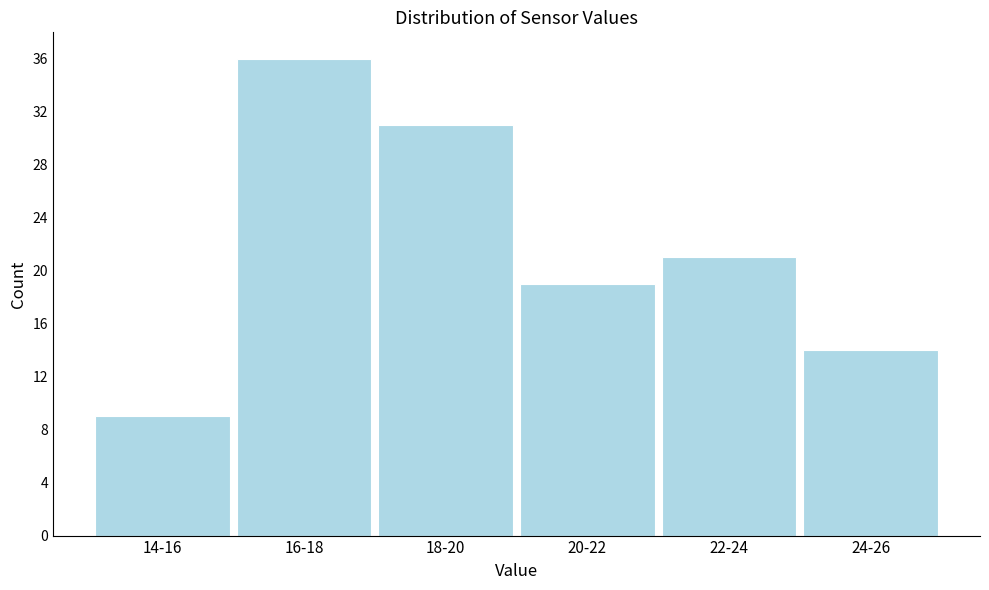

Reading left to right, transcribe all the data shown in this chart.

14-16=9	16-18=36	18-20=31	20-22=19	22-24=21	24-26=14